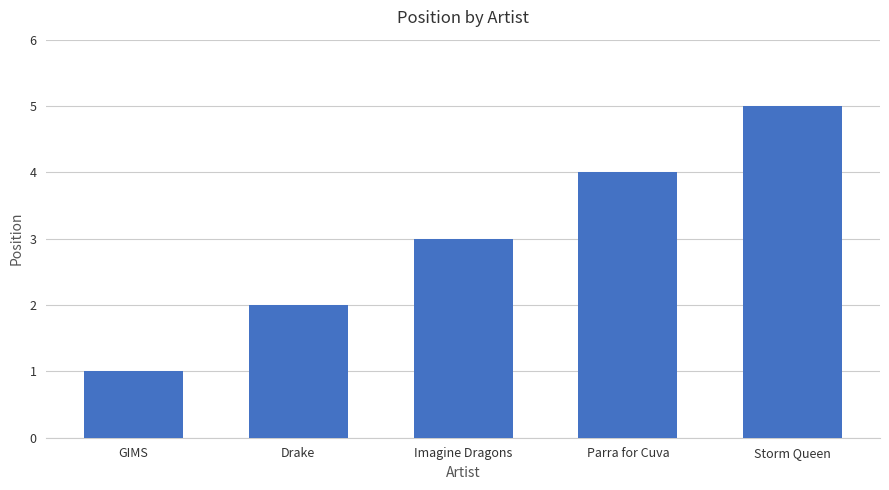

Count the values in the range 2 to 4.

3